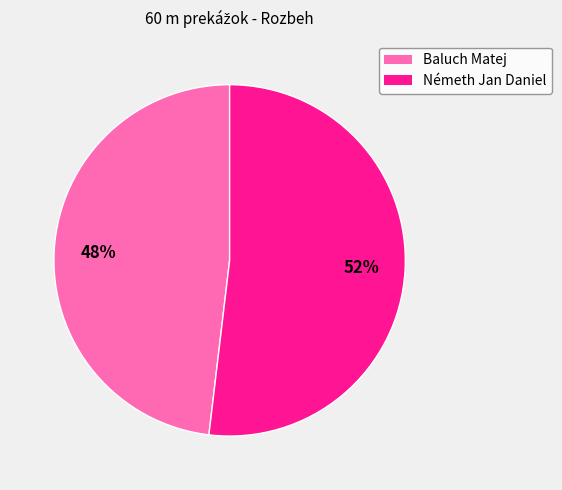

The Baluch Matej slice represents 59% of the pie. True or false?

False